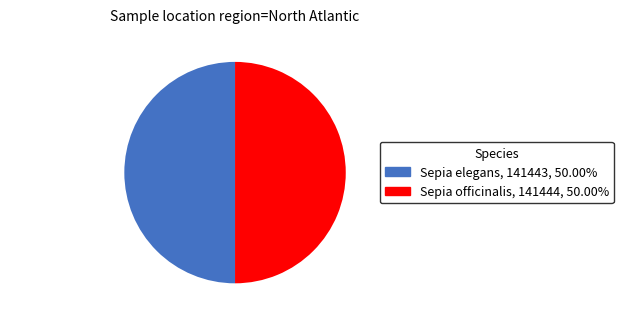

What is the ratio of the value at Sepia elegans to the value at Sepia officinalis?

1.0